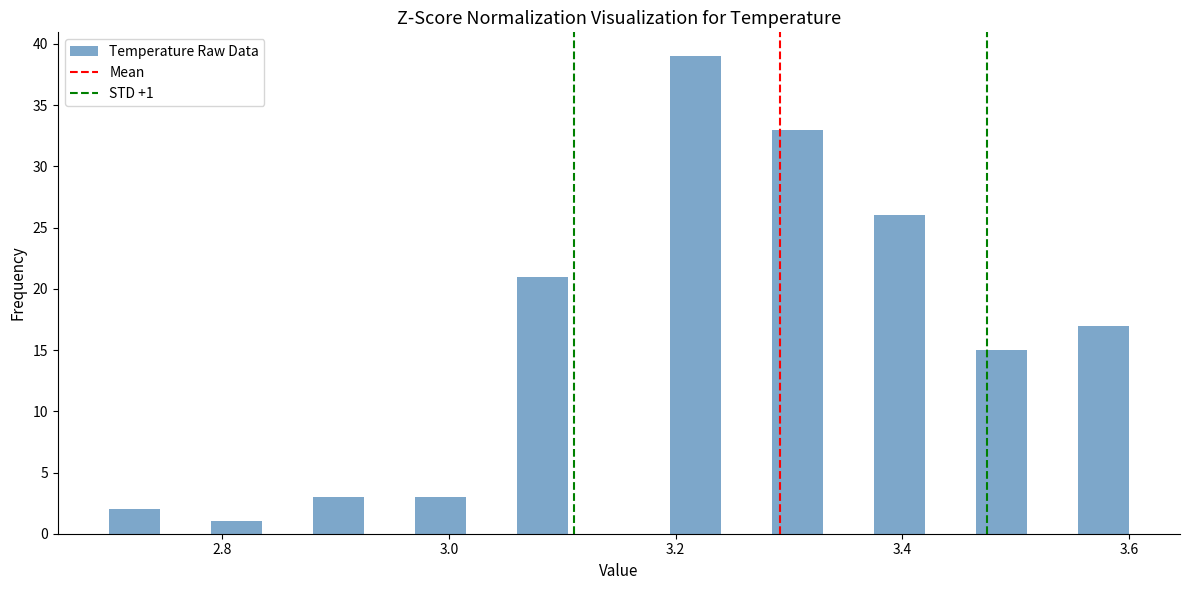

Around what value on the x-axis is the tallest bar? Give the approximate position of its centre, as read against the axis.

3.22